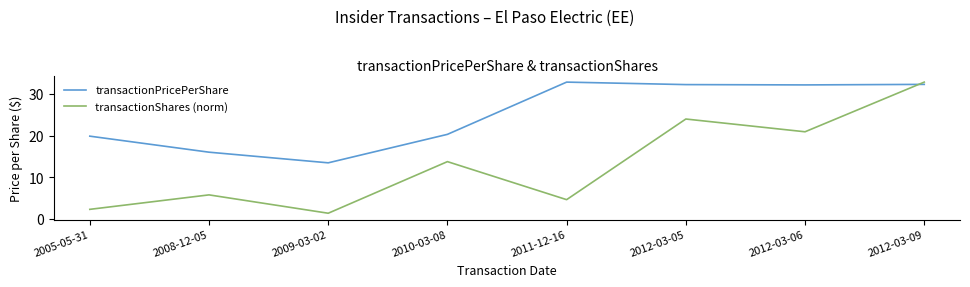

Rank the series by their average value, from highest to lowest.

transactionPricePerShare, transactionShares (norm)